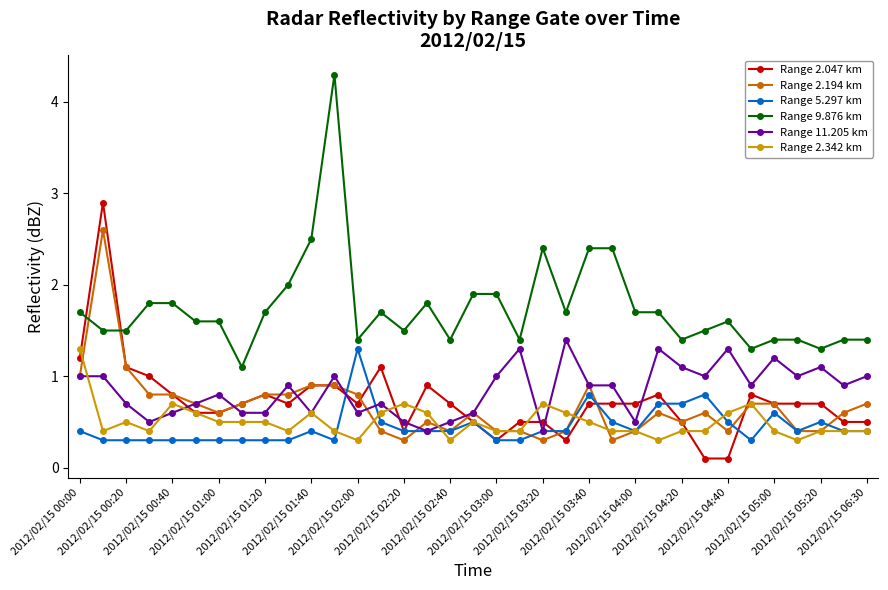

What is the value of the Range 9.876 km point at the 35th from the left?

1.4